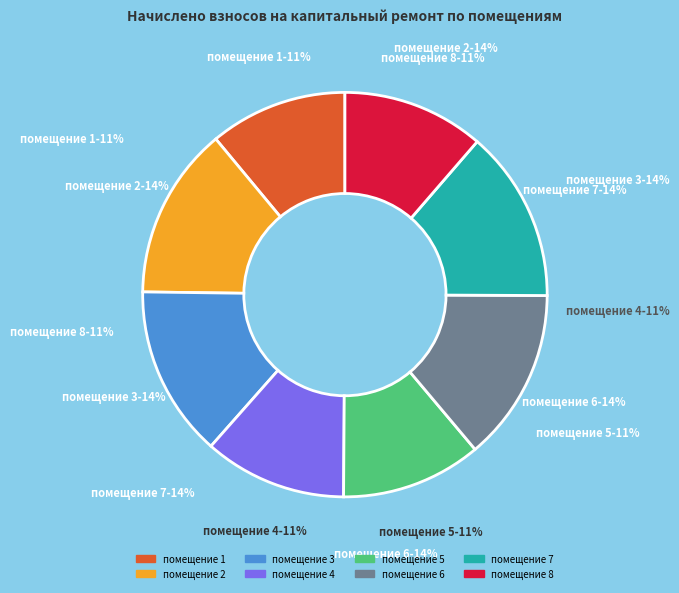

Does 5 account for over 50% of the chart?

No